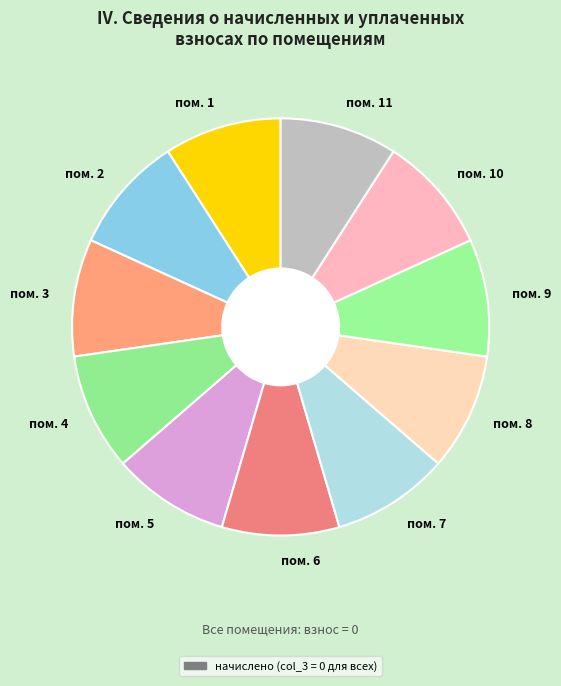

Is there a majority slice in this chart?

No